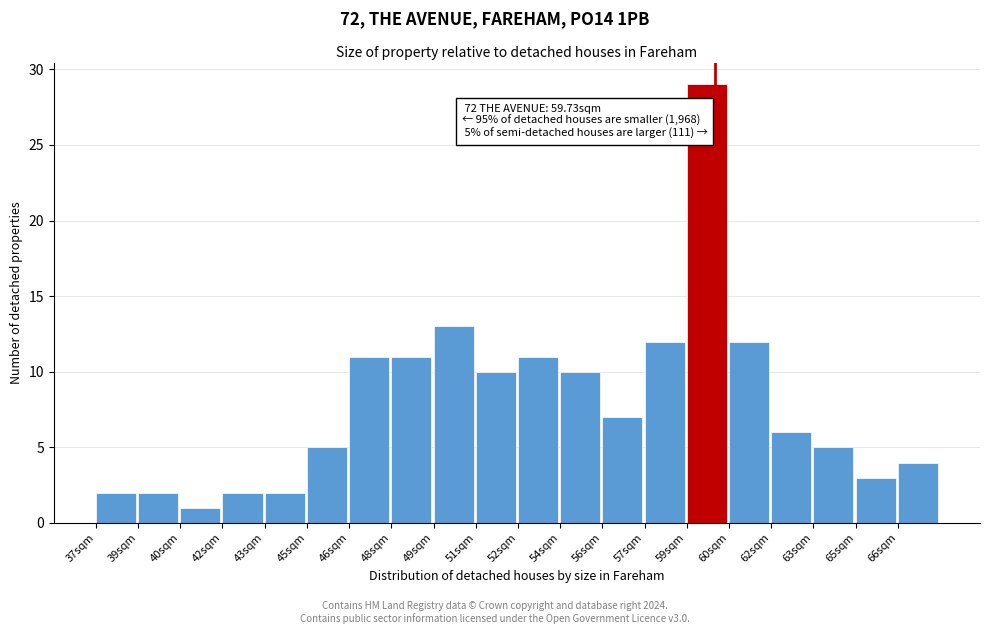

Reading right to left, list all the values displayed in this chart.

4	3	5	6	12	29	12	7	10	11	10	13	11	11	5	2	2	1	2	2